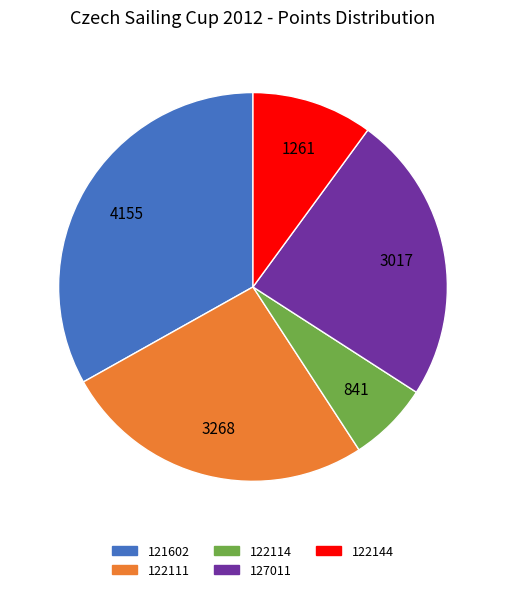

Rank the categories by value from lowest to highest.

122114, 122144, 127011, 122111, 121602